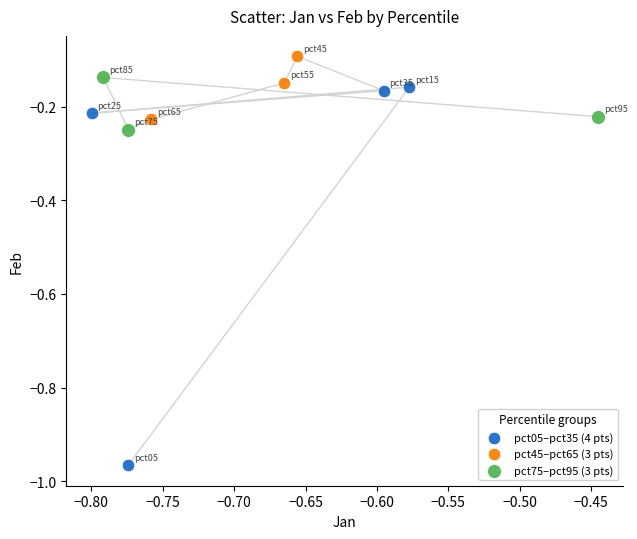

Which series contains the highest Y value?

pct45–pct65 (3 pts)